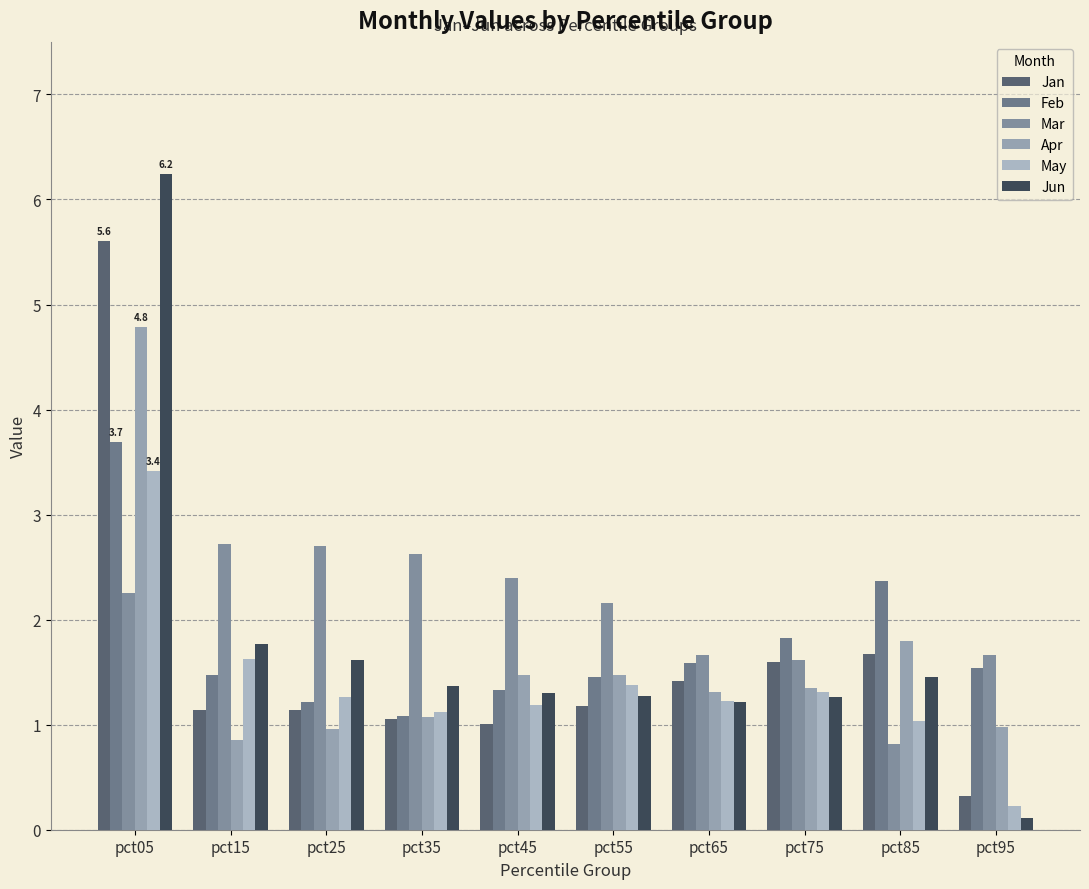

Does the chart contain any negative values?

No